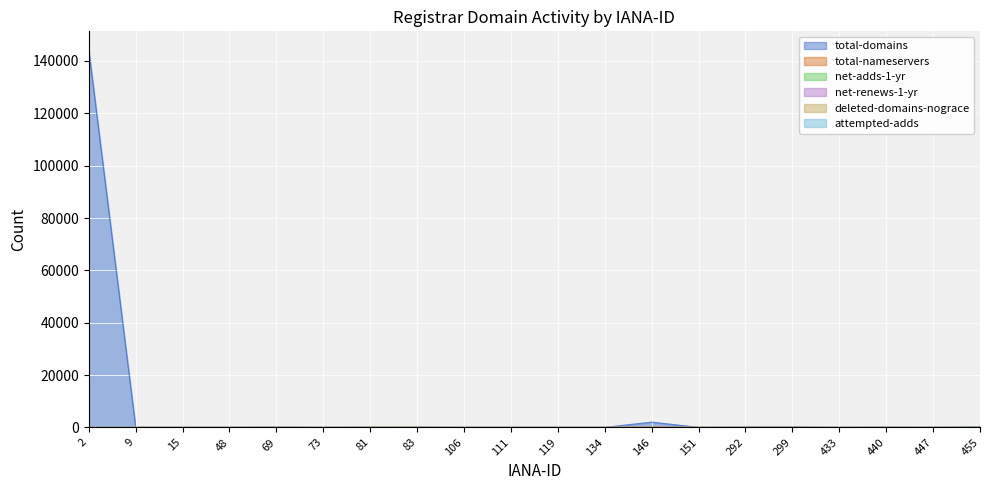

What are all the series names shown in the legend?

total-domains, total-nameservers, net-adds-1-yr, net-renews-1-yr, deleted-domains-nograce, attempted-adds